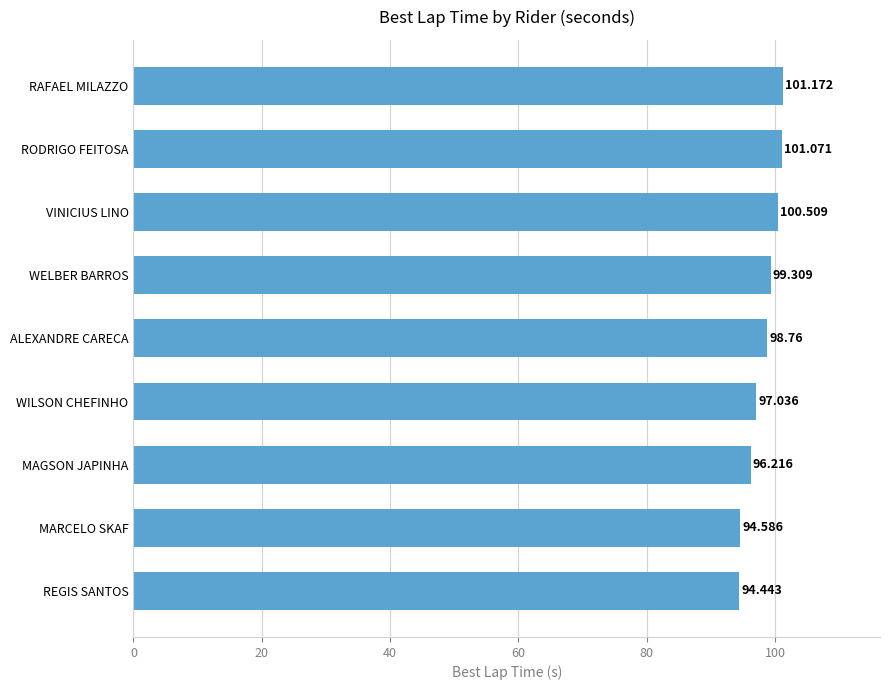

Between WILSON CHEFINHO and RAFAEL MILAZZO, which is larger?

RAFAEL MILAZZO